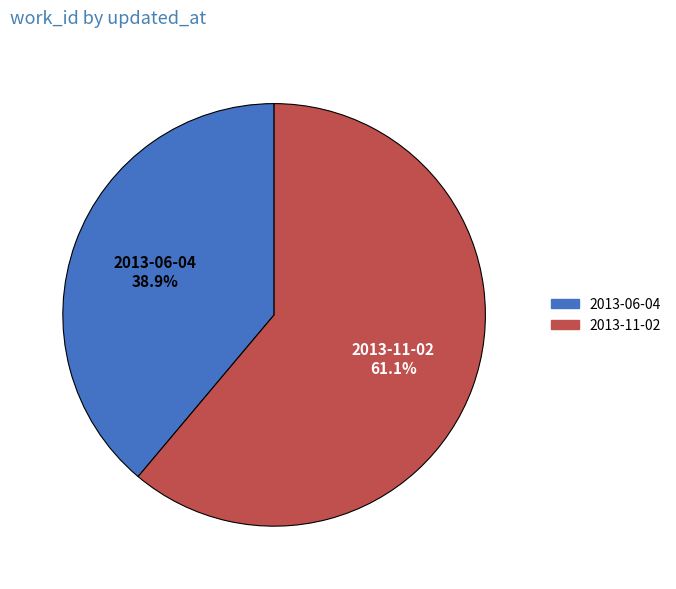

What is the largest slice in the pie chart?

2013-11-02